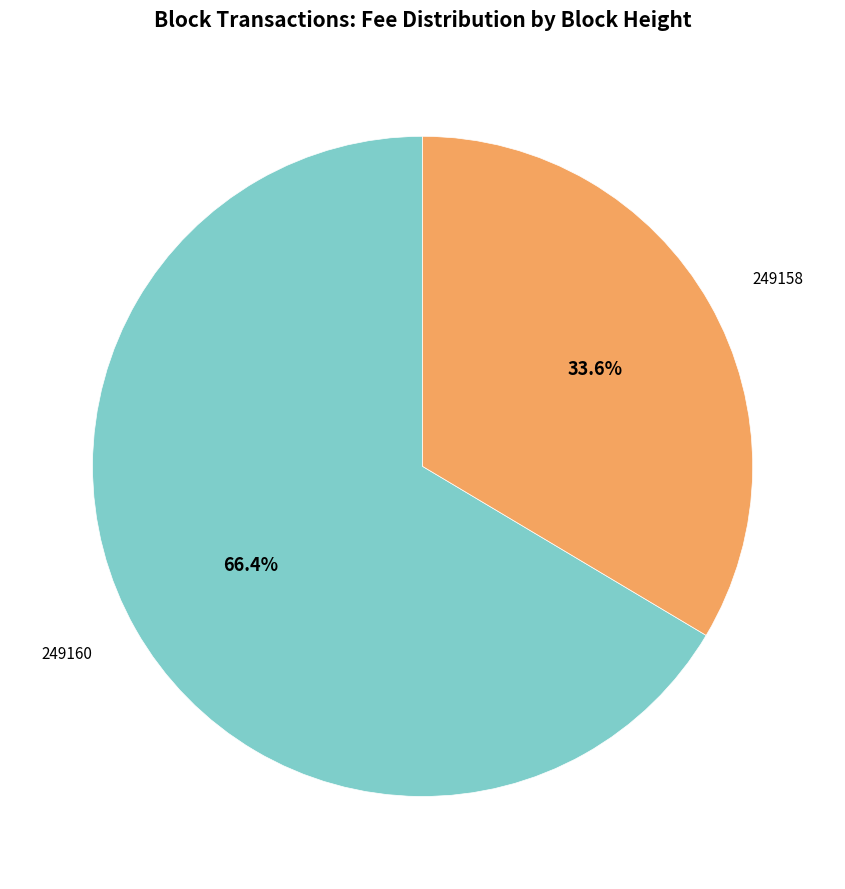

How many slices are in this pie chart?

2